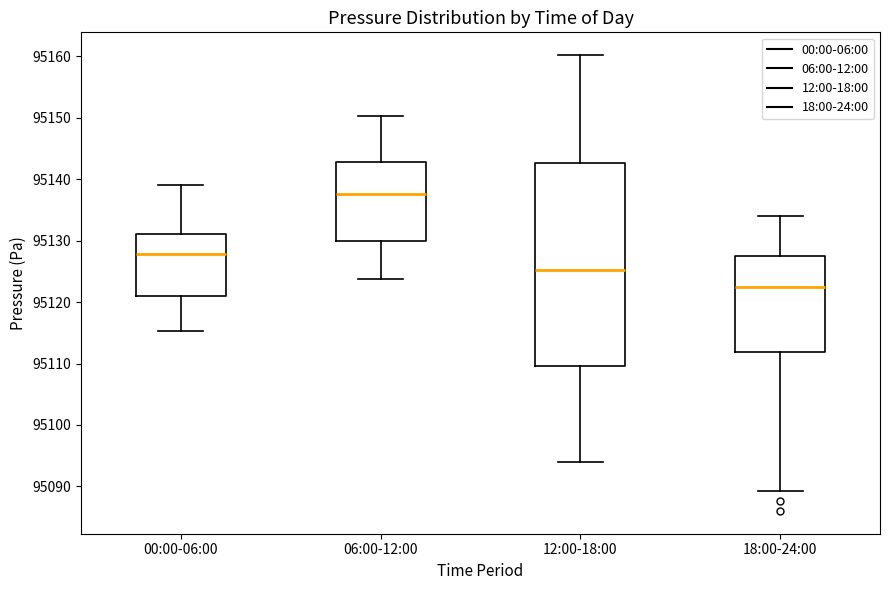

Where is the upper edge of the box for 00:00-06:00 on the y-axis? The values are not printed on the chart, so give them approximately, as read against the axis.

95131